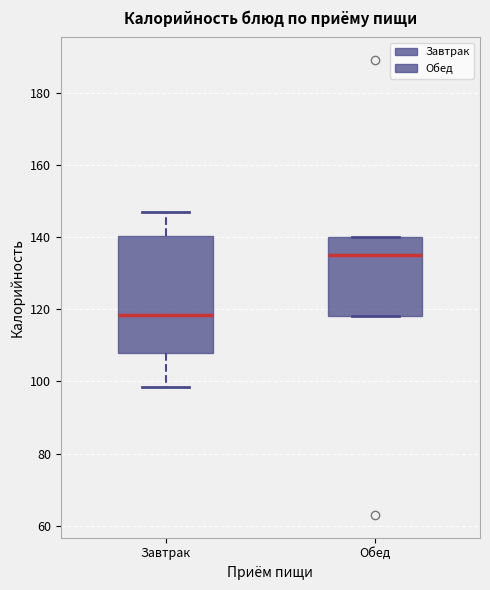

Which box is the tallest, from its lower edge to its upper edge?

Завтрак